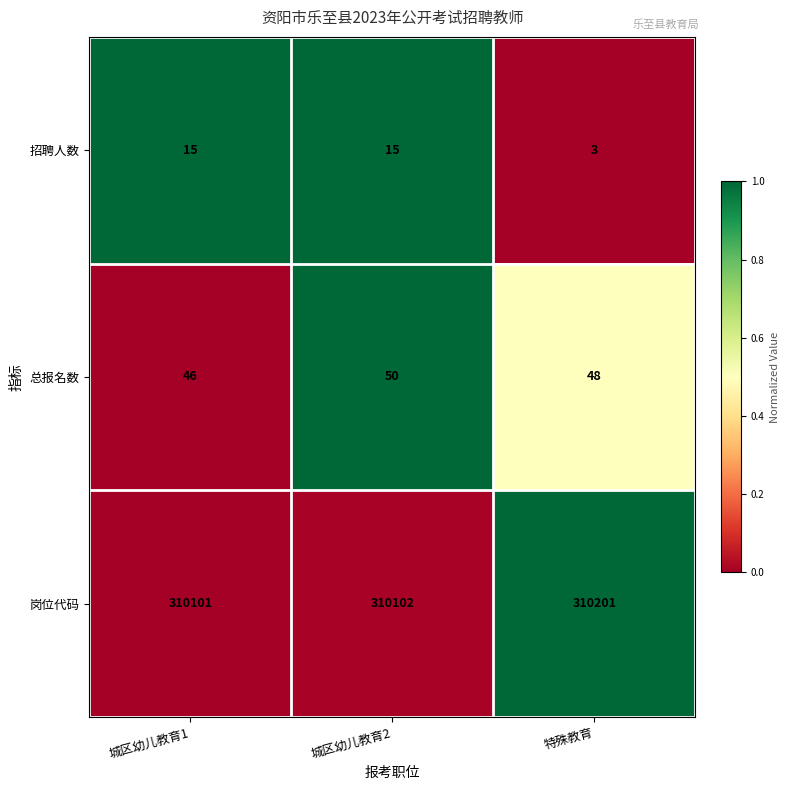

Which series changed the most between 城区幼儿教育1 and 特殊教育?

岗位代码